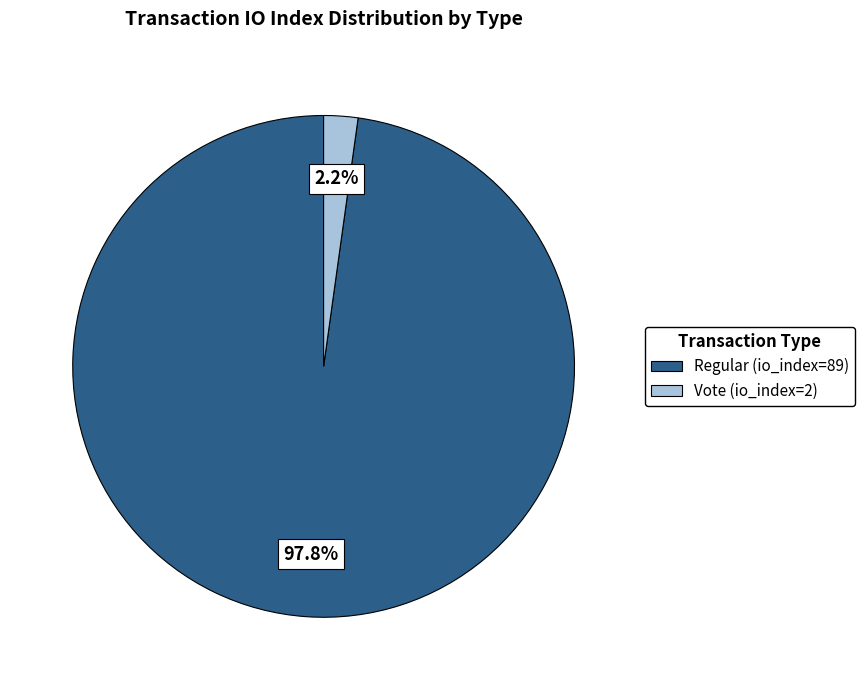

Approximately how many times larger is the value at Regular (io_index=89) compared to Vote (io_index=2)?

44.5